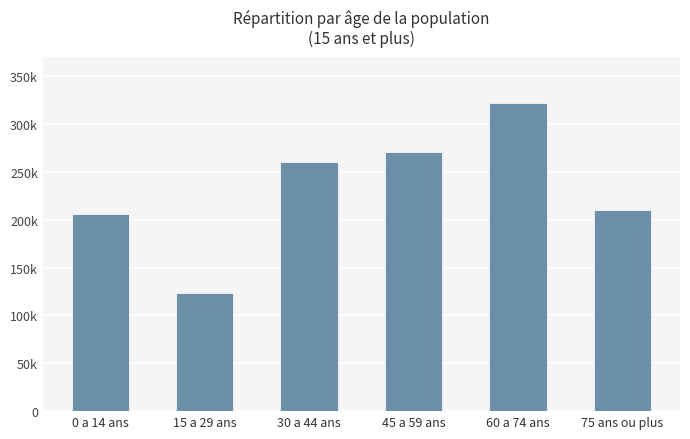

Reading left to right, transcribe all the data shown in this chart.

0 a 14 ans=205729	15 a 29 ans=124022	30 a 44 ans=259973	45 a 59 ans=271305	60 a 74 ans=322084	75 ans ou plus=210064